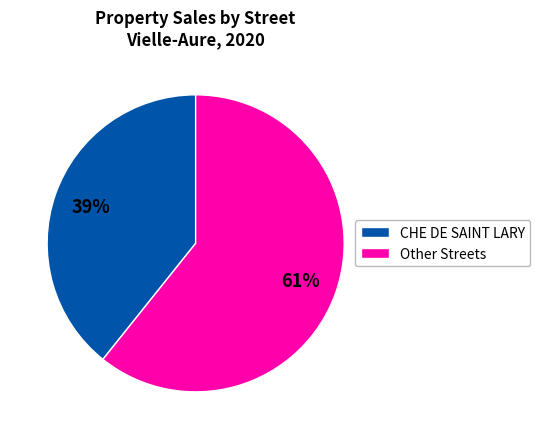

Rank the categories by value from lowest to highest.

CHE DE SAINT LARY, Other Streets